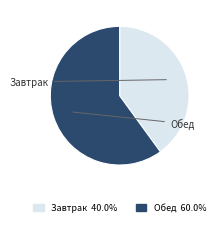

Is there any slice that represents more than half of the pie?

Yes